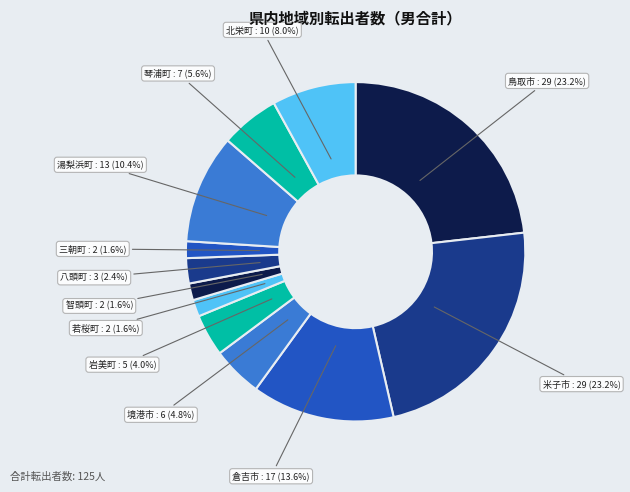

The 八頭町 slice represents 2% of the pie. True or false?

True